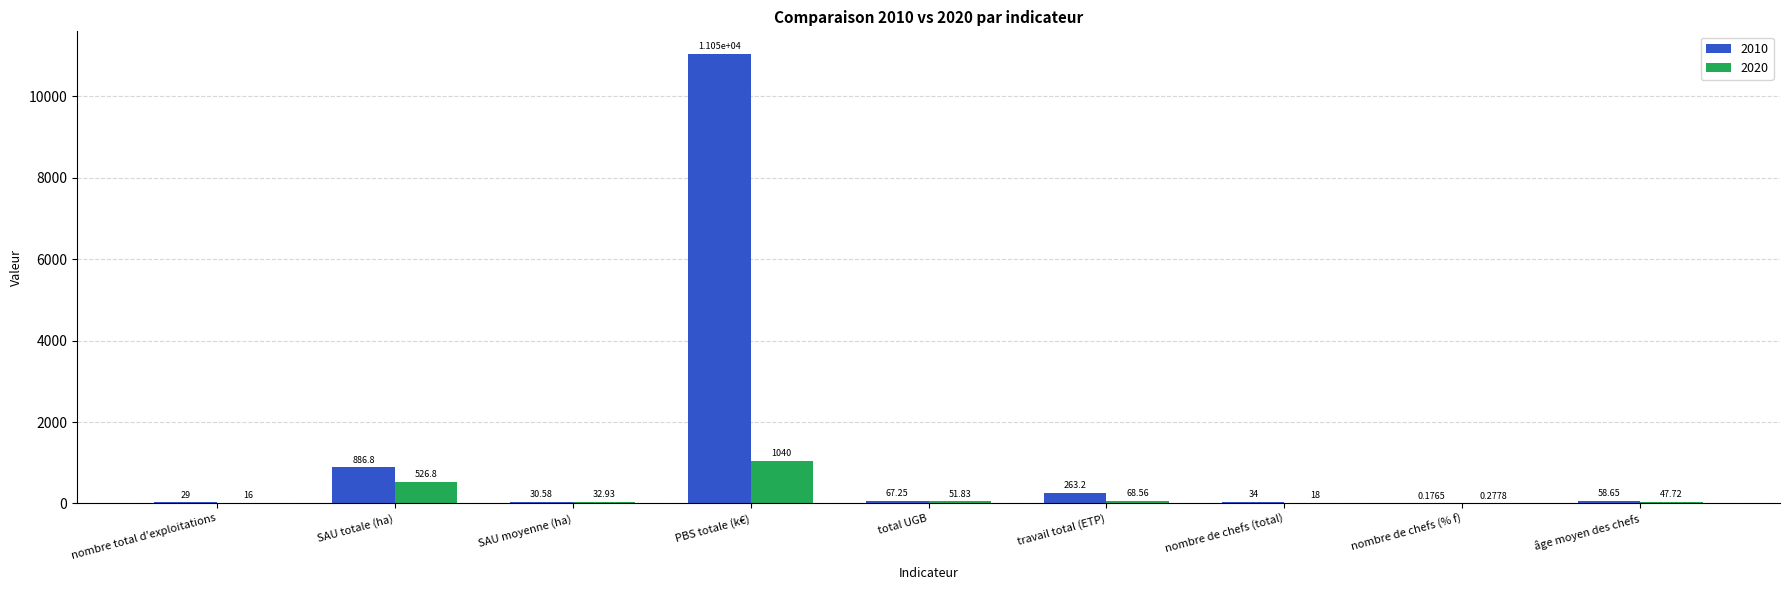

At which category is the sum across all series the highest?

PBS totale (k€)